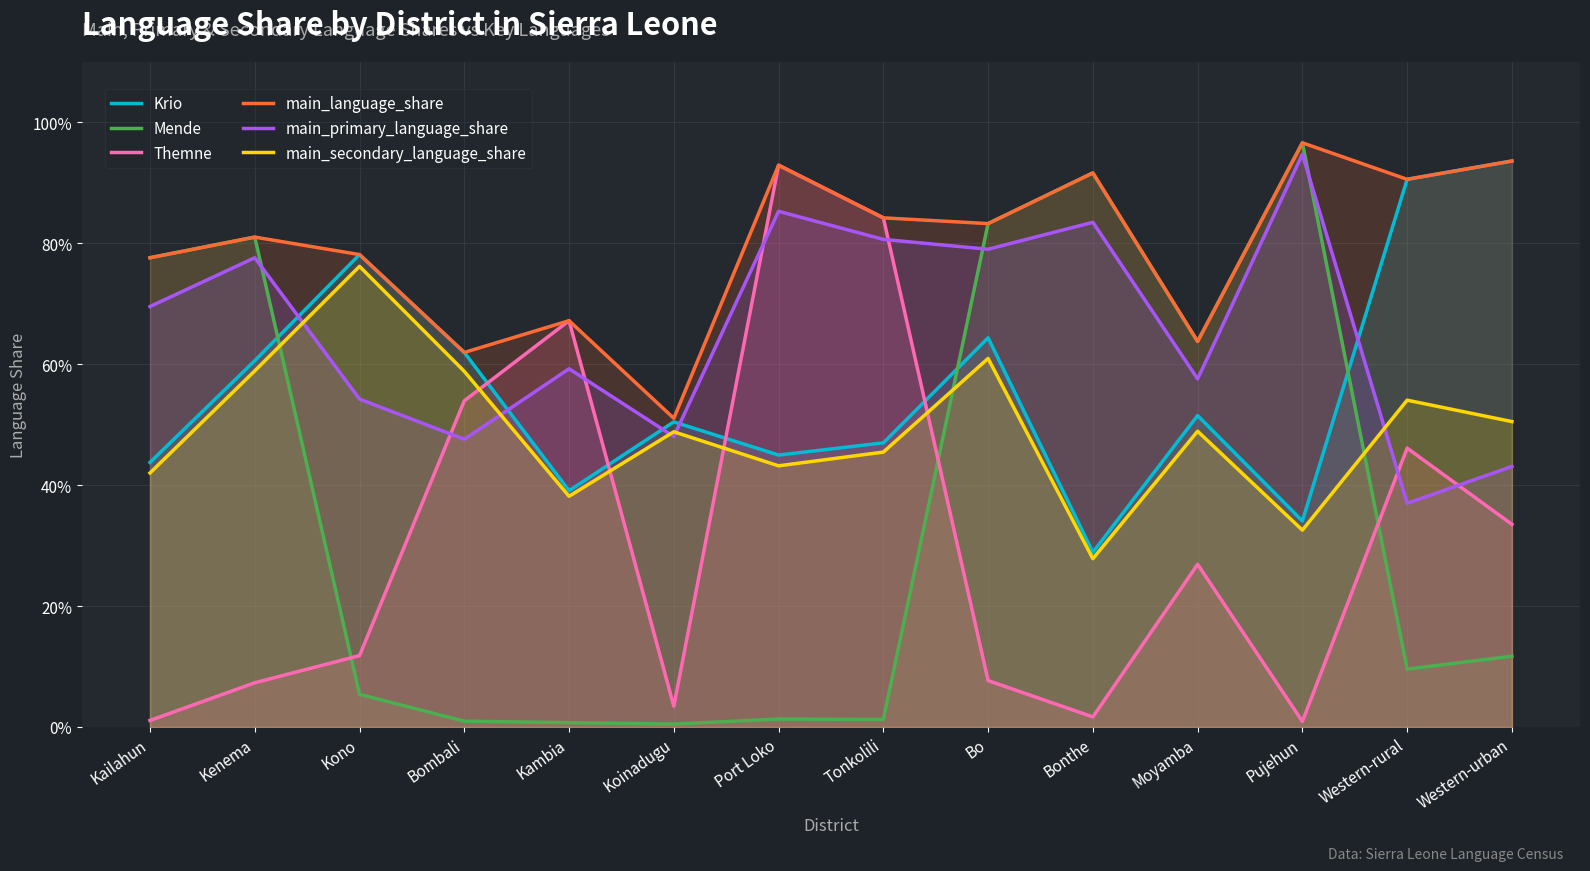

At which label is Krio closest to 0?

Bonthe